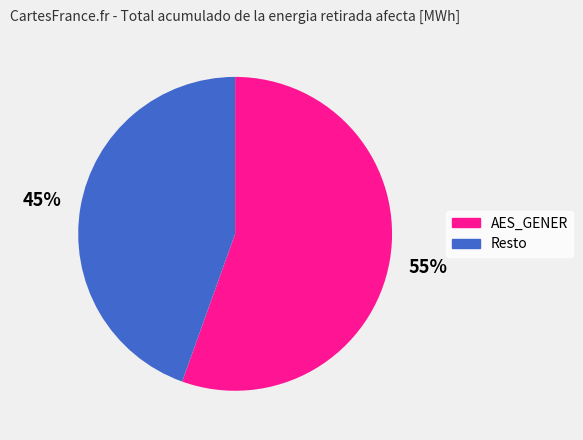

To the nearest percent, what is the average slice percentage?

50%